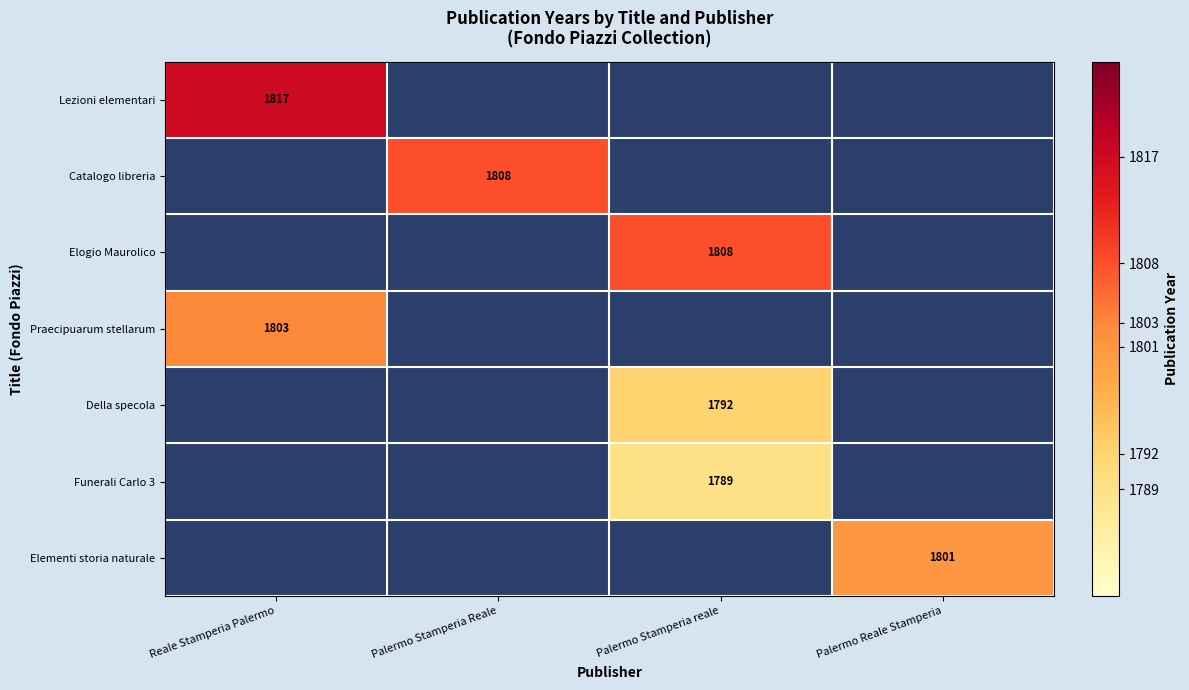

The Praecipuarum stellarum series shows 1803 at Reale Stamperia Palermo. True or false?

True